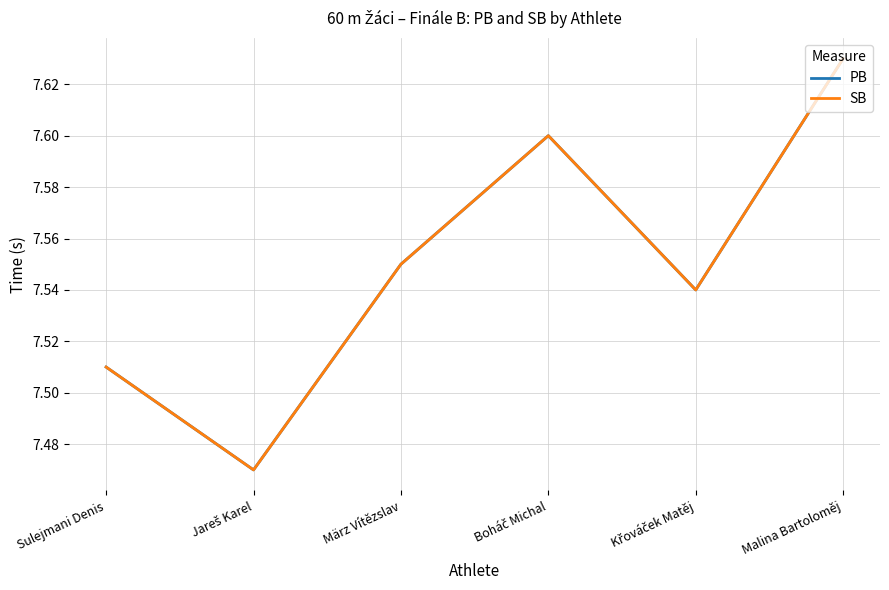

What is the lowest value of the SB series?

7.5